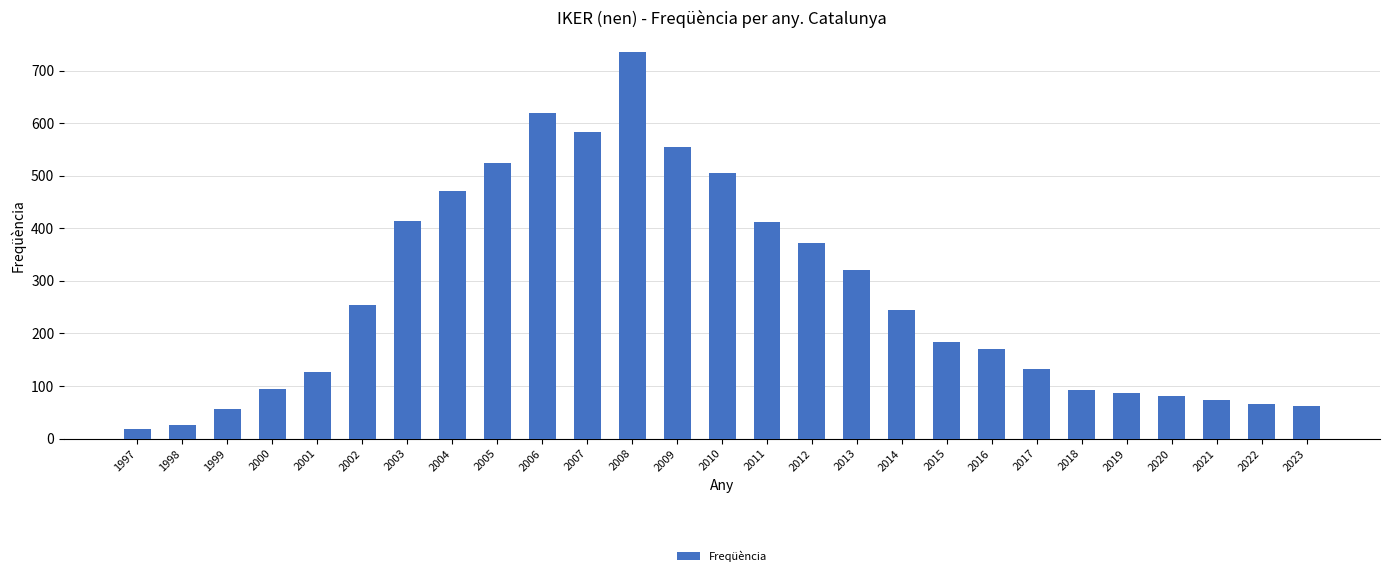

The chart shows a value of 505 at 2010. True or false?

True